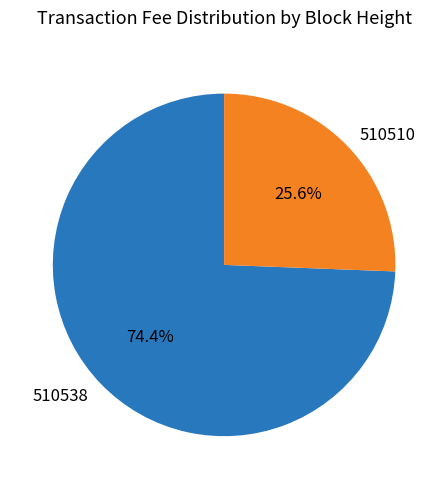

Rank the categories by value from lowest to highest.

510510, 510538